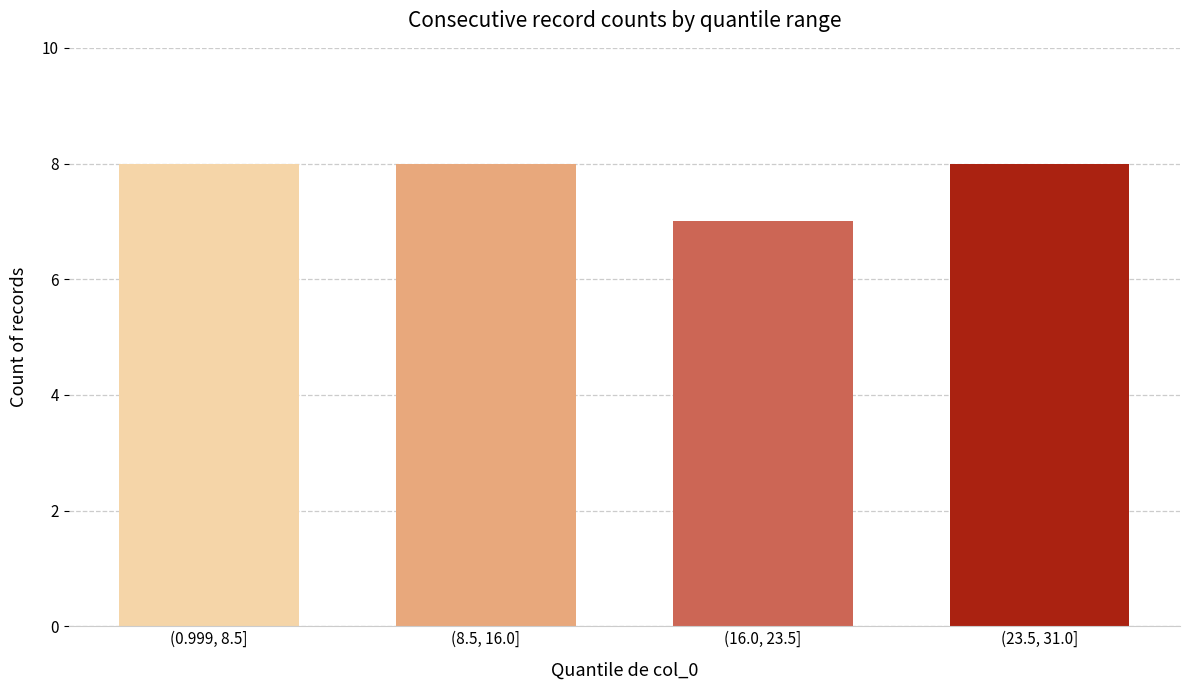

Reading left to right, what are all the values shown in this chart?

(0.999, 8.5]=8	(8.5, 16.0]=8	(16.0, 23.5]=7	(23.5, 31.0]=8